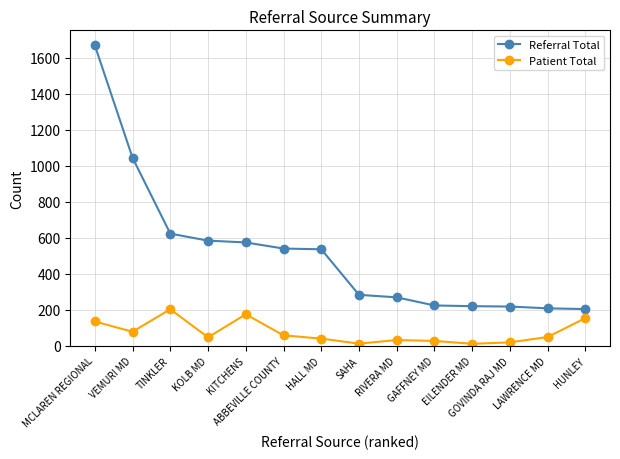

How many lines are shown in the chart?

2